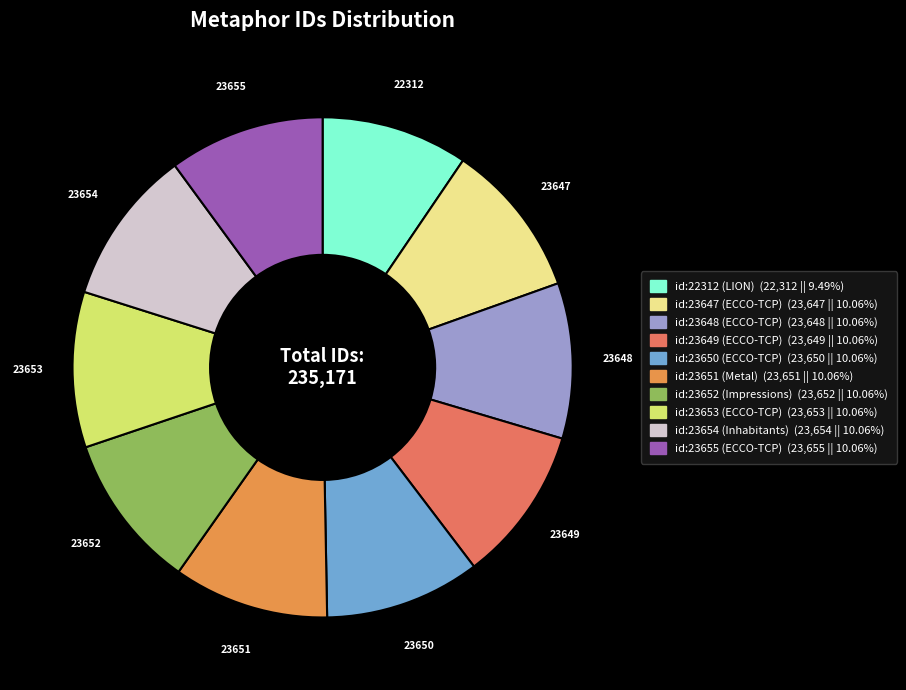

Rank the categories by value from highest to lowest.

id:23655 (ECCO-TCP), id:23654 (Inhabitants), id:23653 (ECCO-TCP), id:23652 (Impressions), id:23651 (Metal), id:23650 (ECCO-TCP), id:23649 (ECCO-TCP), id:23648 (ECCO-TCP), id:23647 (ECCO-TCP), id:22312 (LION)